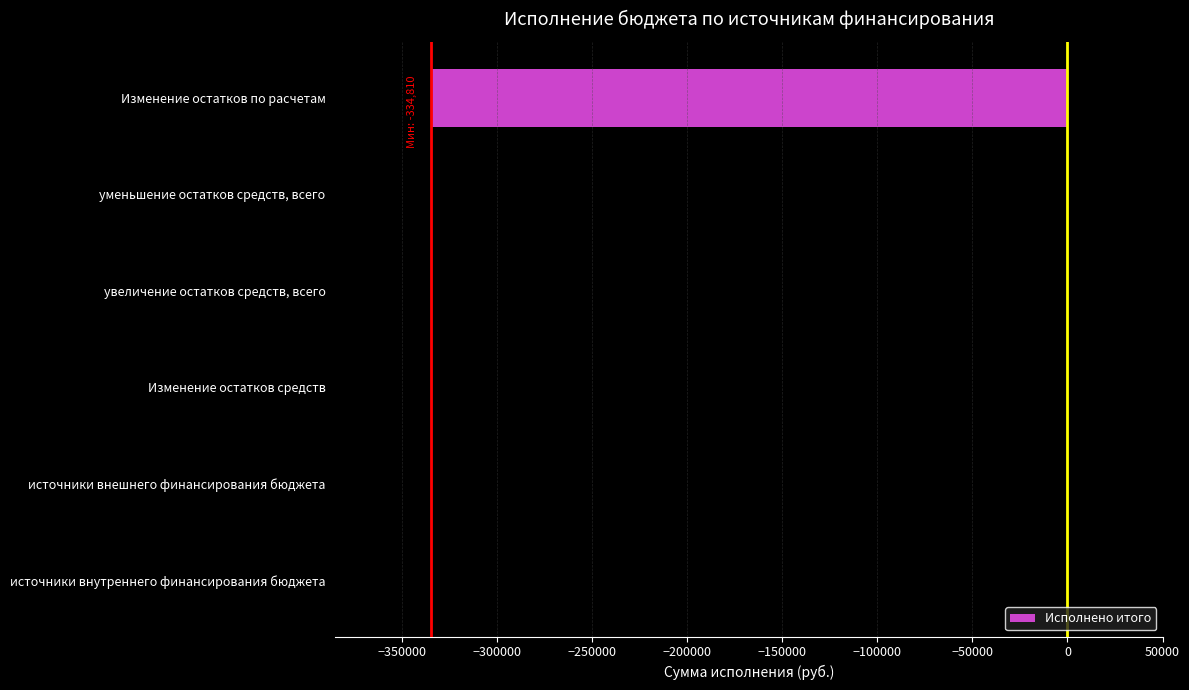

What is the sum of all values?

-334810.4